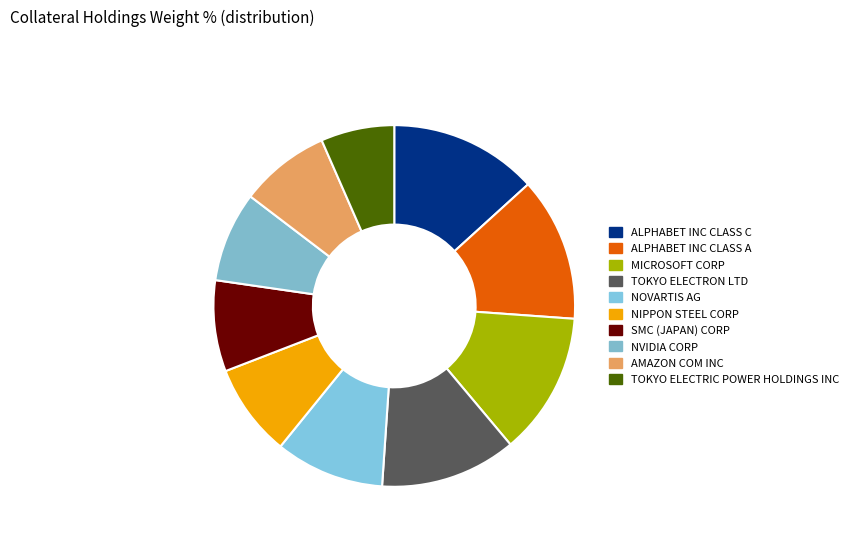

How many segments does this pie chart have?

10